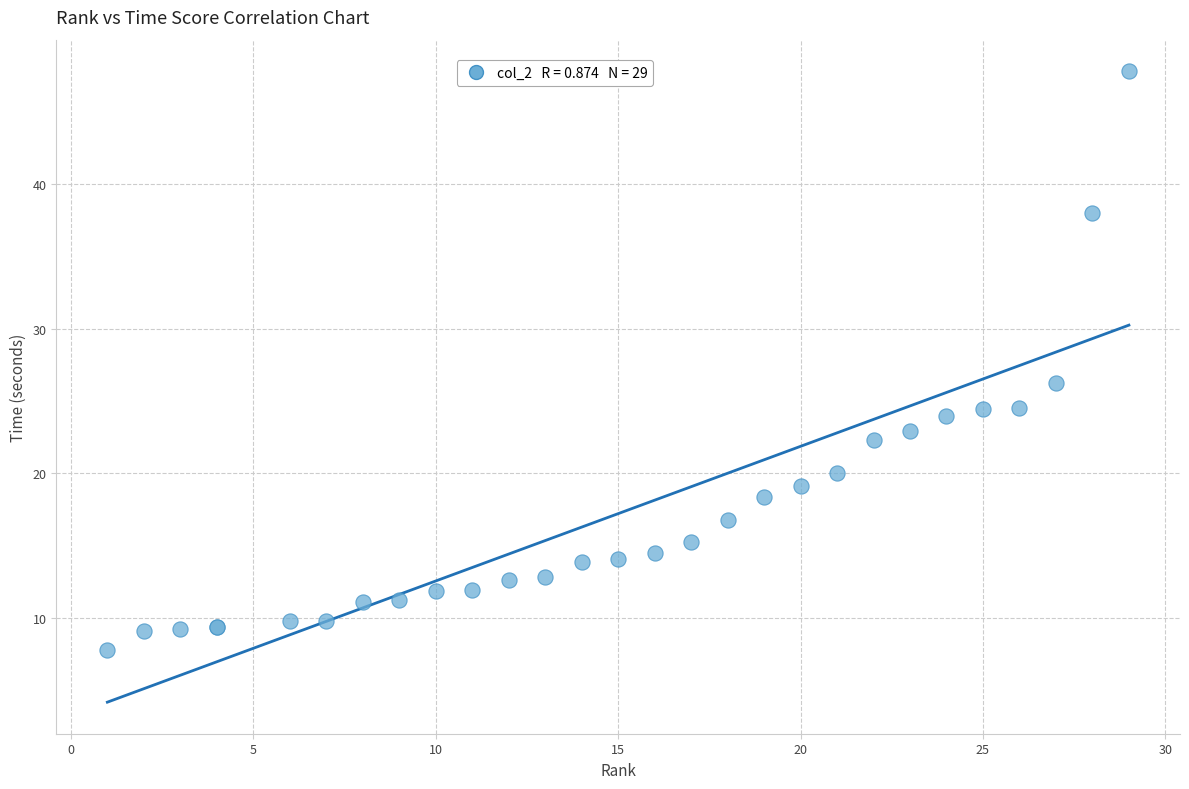

What Y value in the scatter plot is closest to 27?

26.3